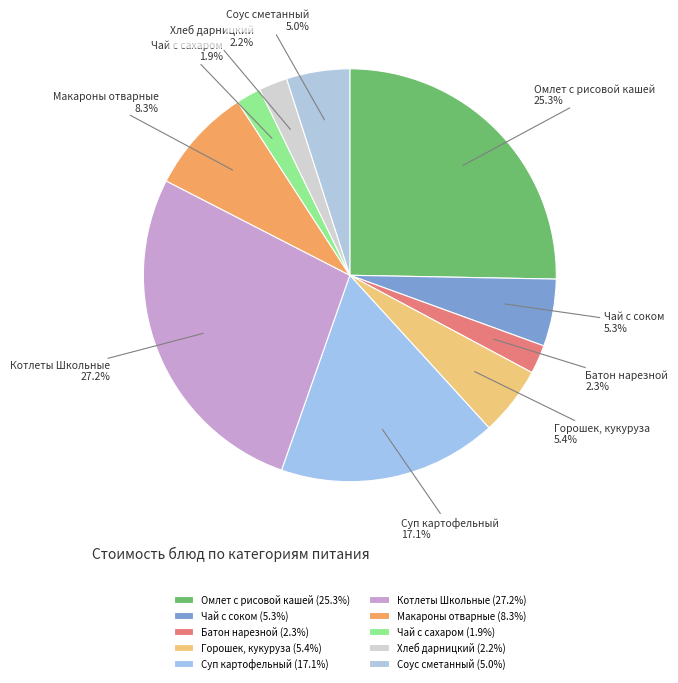

Which has a higher value, Суп картофельный or Хлеб дарницкий?

Суп картофельный